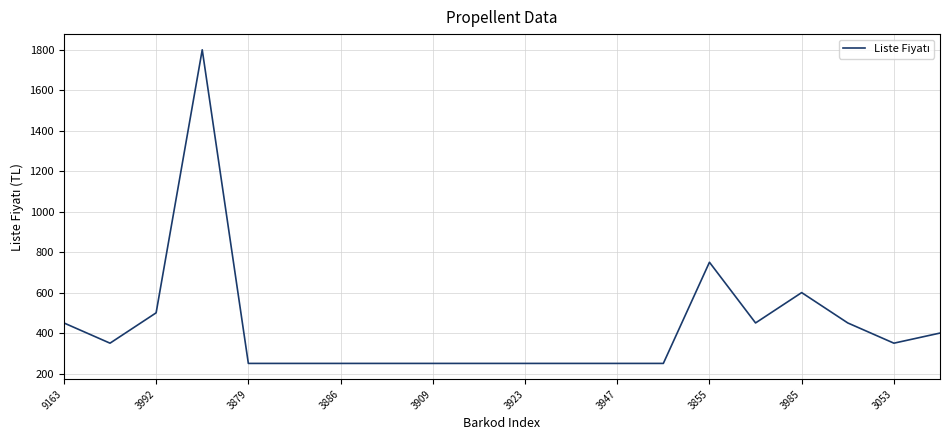

What is the difference between the maximum and minimum values?

1550